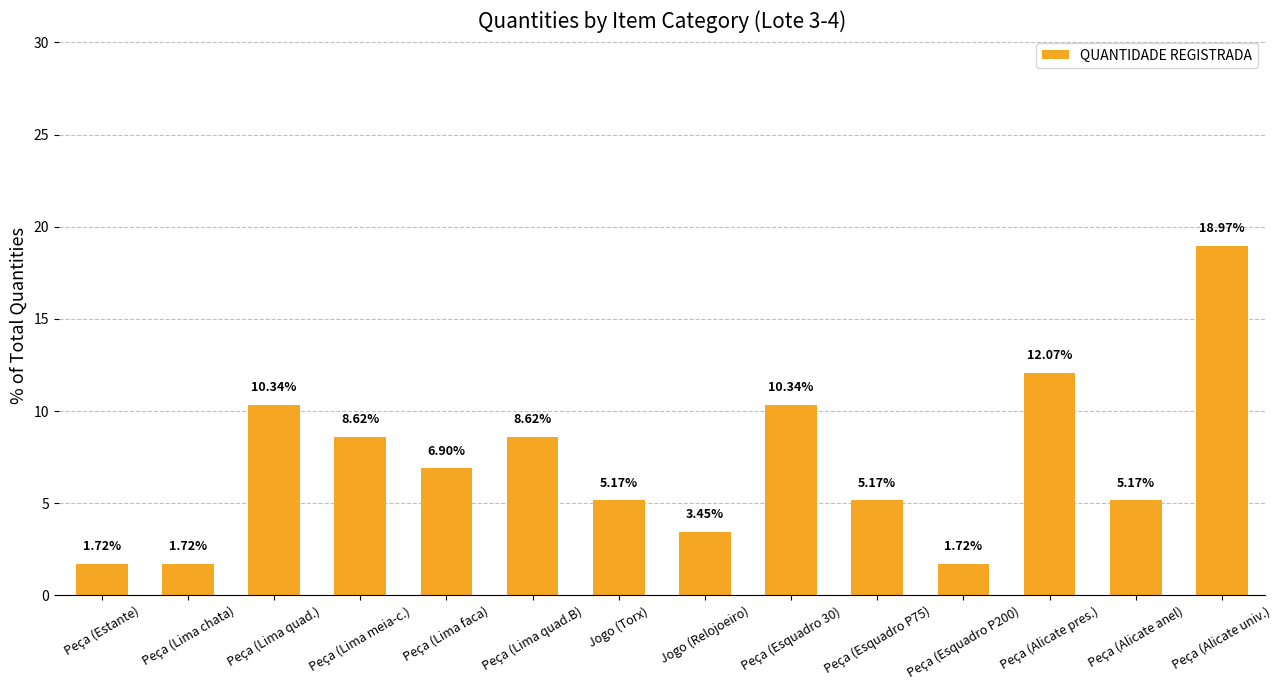

The chart shows a value of 10.3 at Peça (Lima quad.). True or false?

True